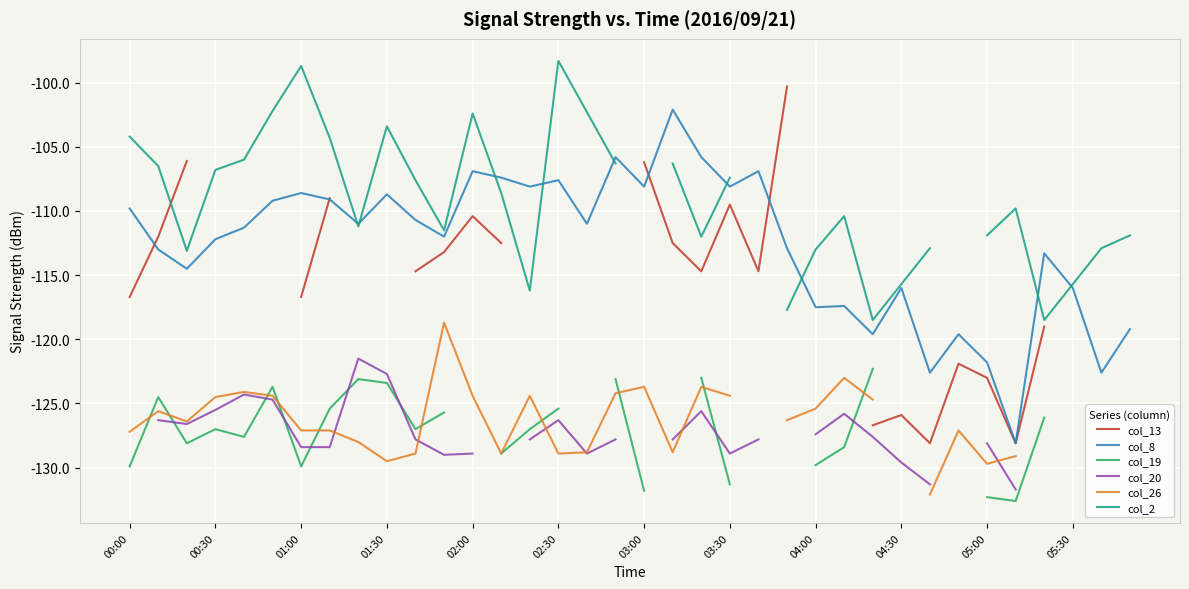

What is the highest value of the col_13 series?

-100.3